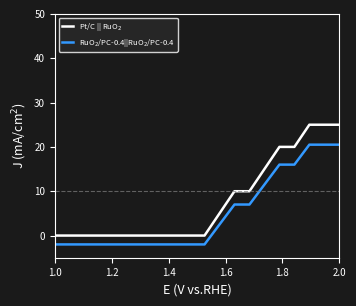

What is the maximum value shown in the chart?

25.0